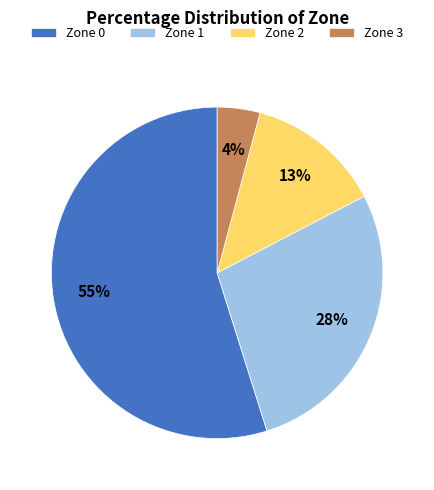

Which slice is the largest?

Zone 0